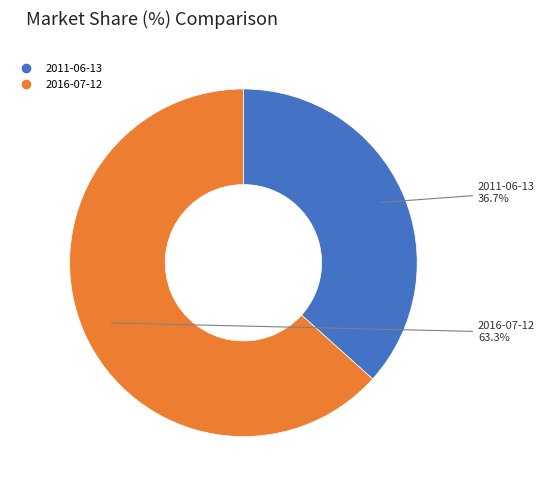

True or false: 2011-06-13 accounts for 37% of the total.

True